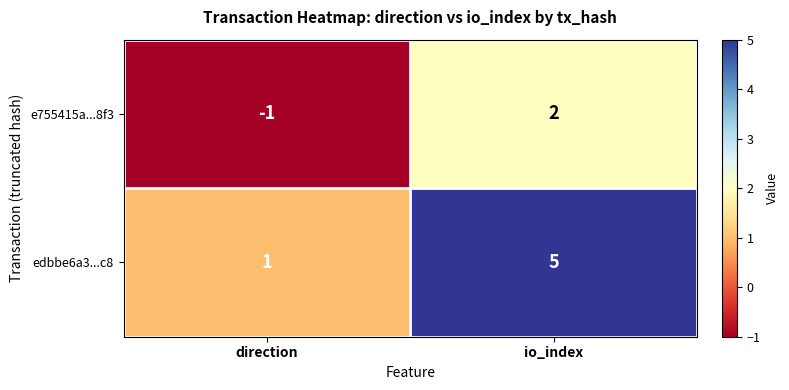

Which series has the widest spread of values?

edbbe6a3...c8